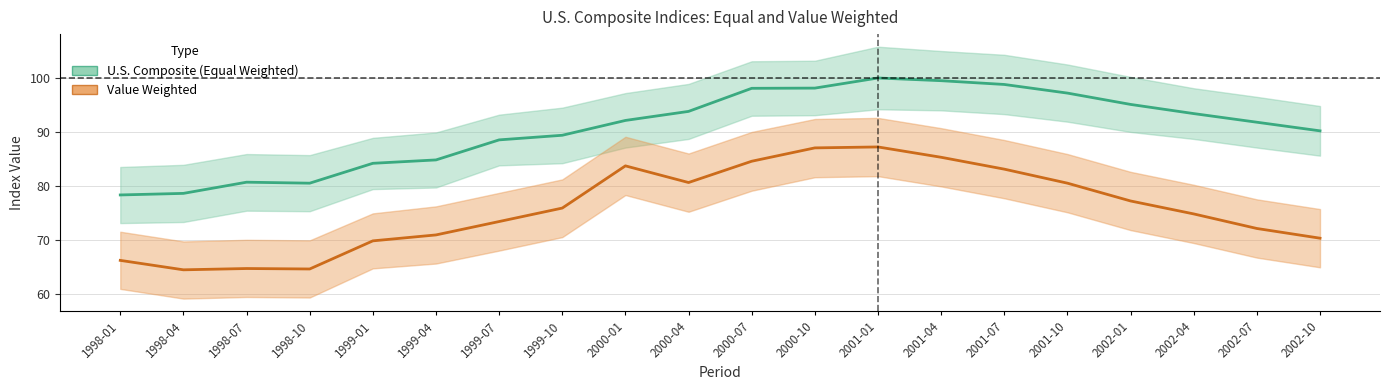

Reading left to right, extract all data points from this chart.

U.S. Composite (Equal Weighted): 1998-01=78.3	1998-04=78.6	1998-07=80.7	1998-10=80.5	1999-01=84.2	1999-04=84.8	1999-07=88.5	1999-10=89.4	2000-01=92.1	2000-04=93.8	2000-07=98.1	2000-10=98.1	2001-01=100.0	2001-04=99.5	2001-07=98.8	2001-10=97.2	2002-01=95.1	2002-04=93.4	2002-07=91.8	2002-10=90.2
U.S. Composite - Value Weighted: 1998-01=66.2	1998-04=64.4	1998-07=64.7	1998-10=64.6	1999-01=69.8	1999-04=70.9	1999-07=73.4	1999-10=75.9	2000-01=83.7	2000-04=80.6	2000-07=84.6	2000-10=87.0	2001-01=87.2	2001-04=85.3	2001-07=83.1	2001-10=80.5	2002-01=77.2	2002-04=74.8	2002-07=72.1	2002-10=70.3